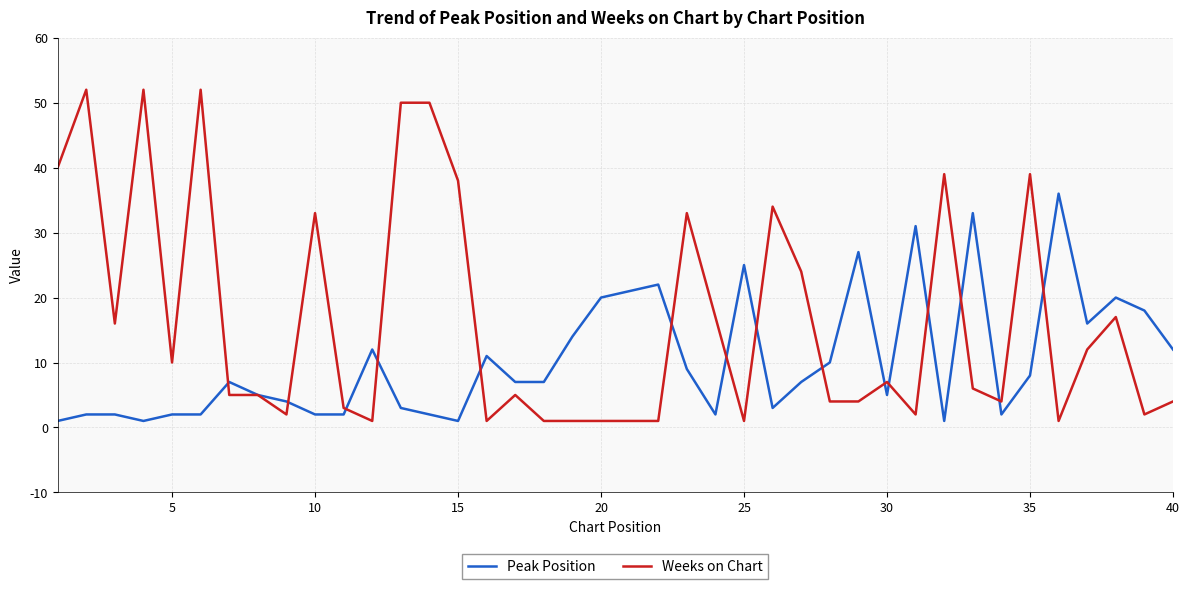

Which series has the widest spread of values?

Weeks on Chart